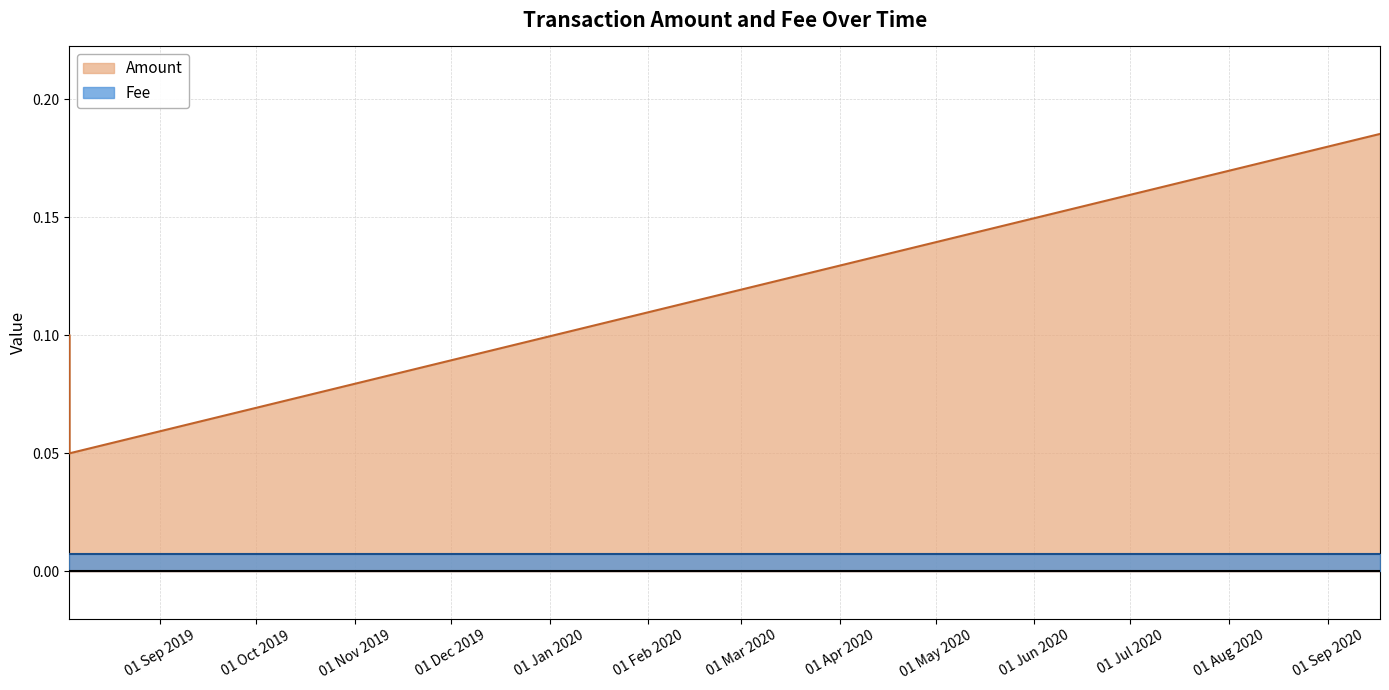

True or false: the data shows 0.1 at 2020-09-17 06:52:24.

False